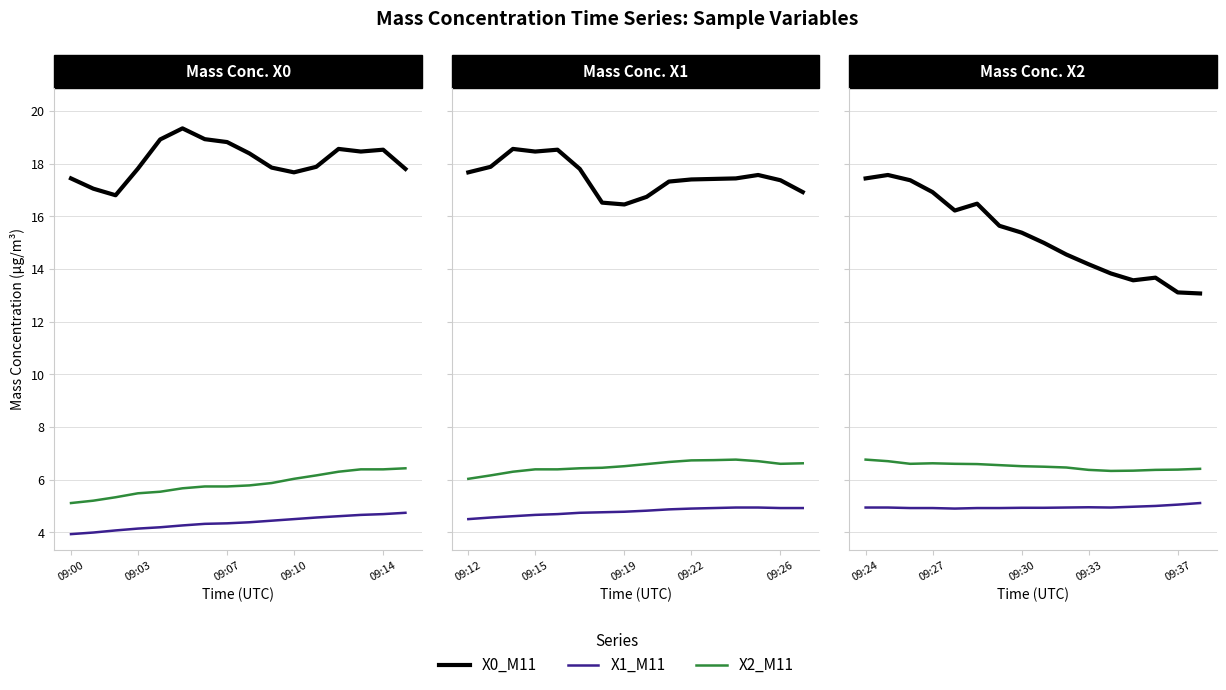

How many interior local valleys does the X2_M11 (μg/m³) series have?

2